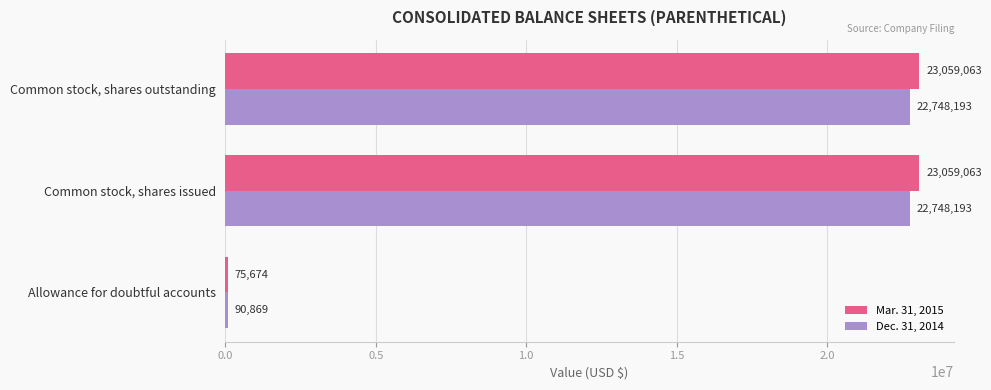

The value of Mar. 31, 2015 at Common stock, shares issued is 23059063. True or false?

True